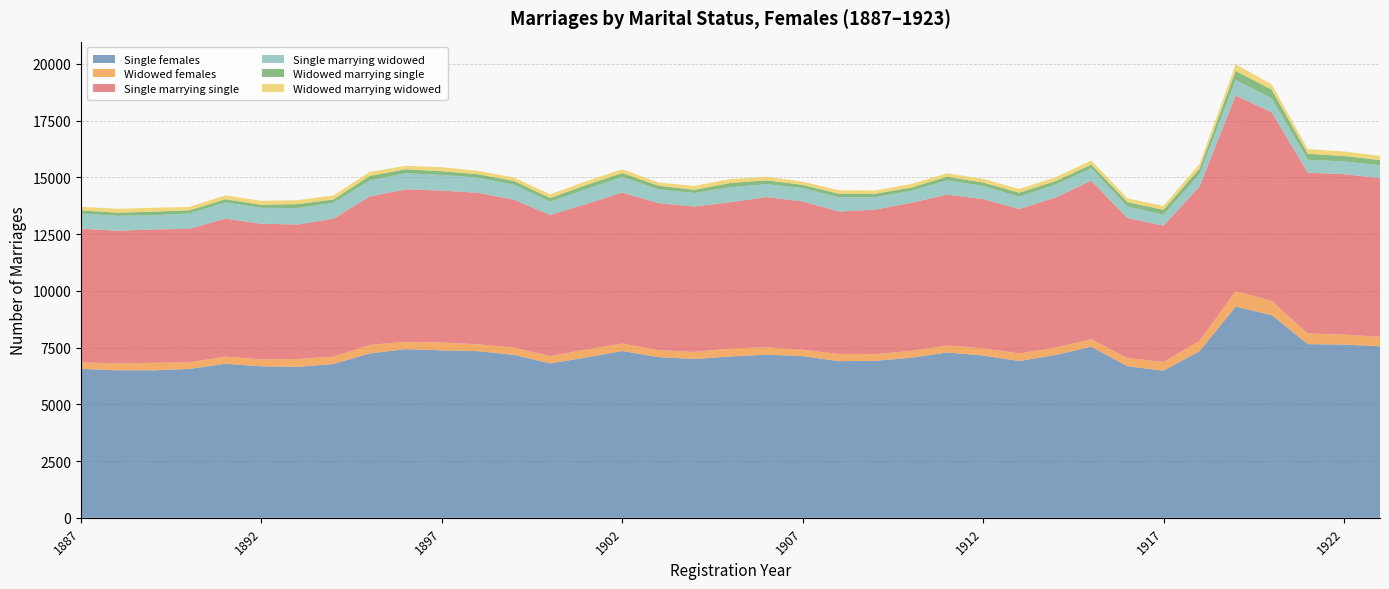

Reading right to left, transcribe all the data shown in this chart.

Single females: 7562	7634	7655	8932	9305	7344	6483	6680	7535	7174	6909	7153	7284	7056	6915	6904	7125	7190	7109	7000	7081	7349	7065	6804	7181	7344	7380	7432	7245	6778	6652	6677	6789	6560	6499	6499	6565
Widowed females: 412	438	466	618	687	453	389	358	337	328	335	316	306	298	296	315	281	323	354	312	307	330	351	322	317	302	345	324	375	325	346	306	315	289	332	310	286
Single marrying single: 6988	7073	7083	8318	8617	6803	6004	6171	6980	6609	6364	6572	6654	6523	6366	6278	6537	6620	6442	6406	6481	6656	6411	6218	6520	6675	6695	6719	6543	6077	5927	5974	6082	5882	5877	5842	5893
Single marrying widowed: 574	561	572	614	688	541	479	509	555	565	545	581	630	533	549	626	588	570	667	594	600	693	654	586	661	669	685	713	702	701	725	703	707	678	622	657	672
Widowed marrying single: 227	240	263	383	396	251	218	191	157	158	175	152	157	138	152	159	140	167	183	142	166	165	184	165	164	151	167	170	201	150	174	133	145	138	160	138	130
Widowed marrying widowed: 185	198	203	235	291	202	171	167	180	170	160	164	149	160	144	156	141	156	171	170	141	165	167	157	153	151	178	154	174	175	172	173	170	151	172	172	156